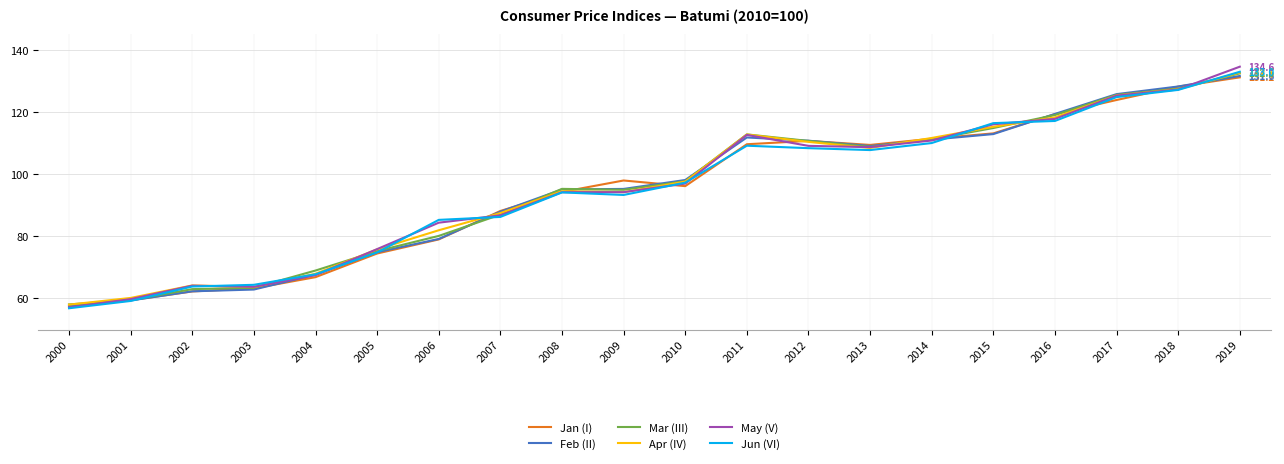

After their last crossing, which series has the higher values: Feb (II) or Apr (IV)?

Apr (IV)